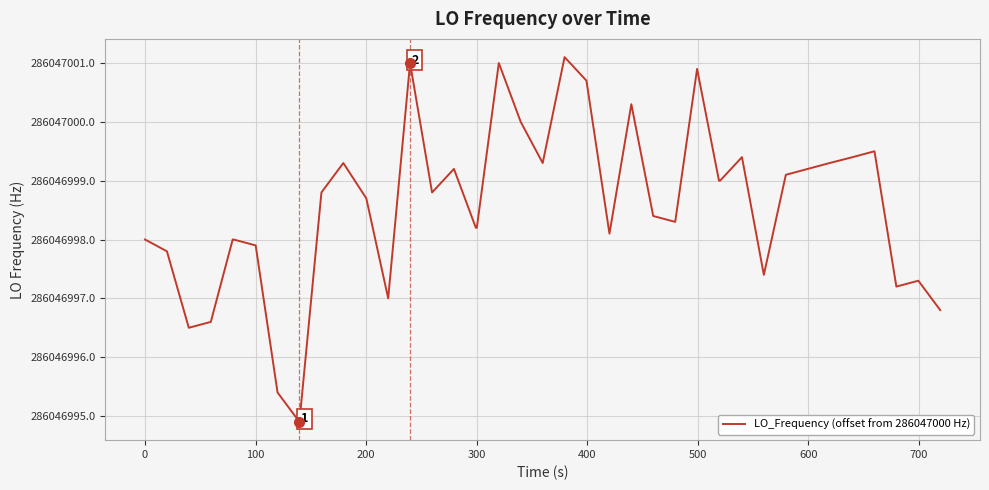

Does the chart display data point markers on the line(s)?

No